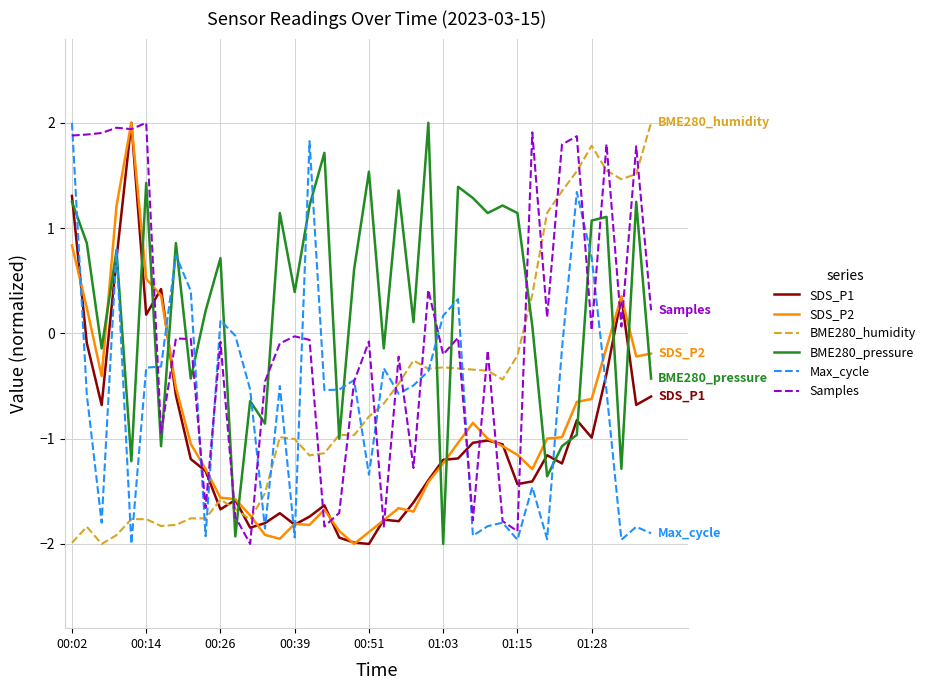

What is the maximum value shown in the chart?

2.0